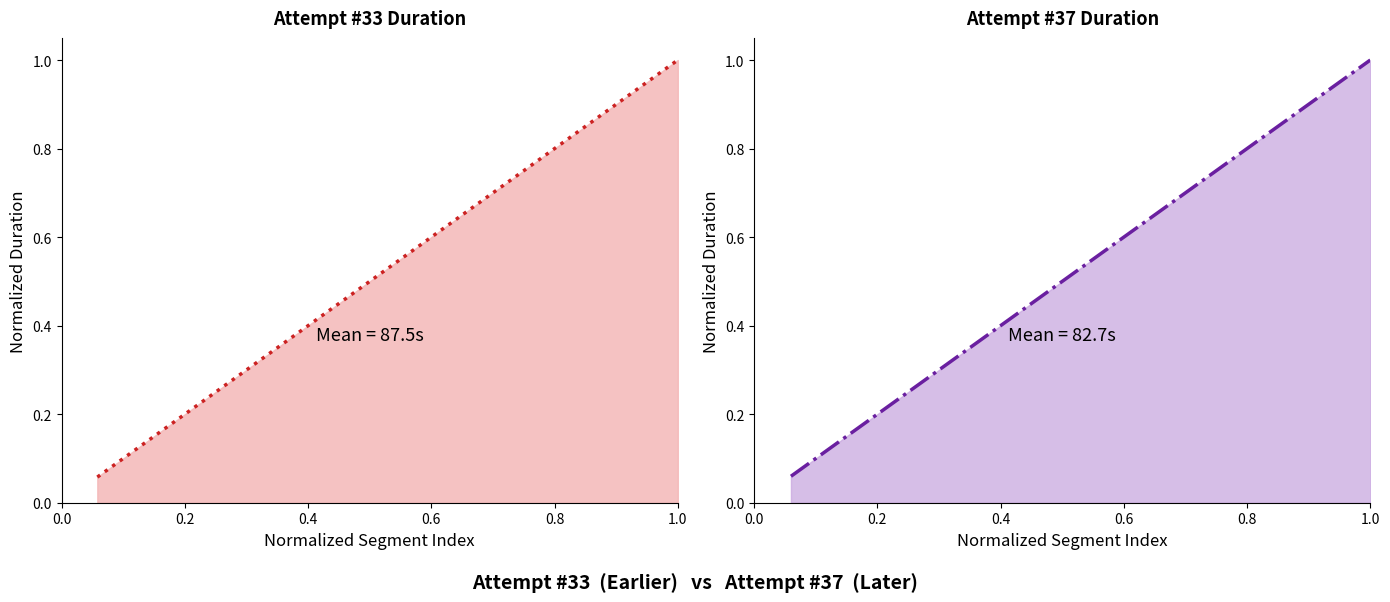

What is the maximum value for Attempt #37?

1.0